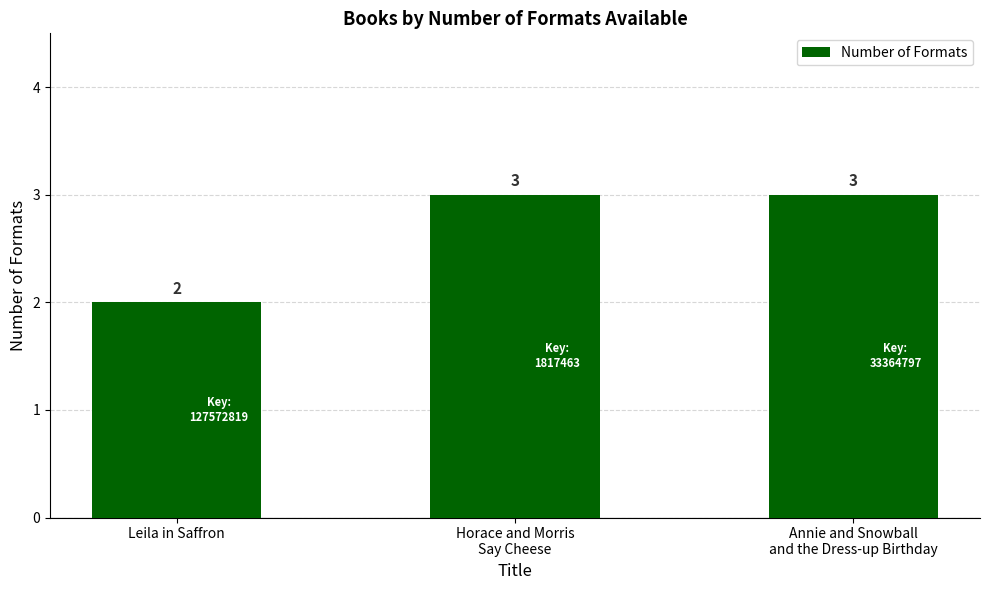

The value at Leila in Saffron is 2. True or false?

True